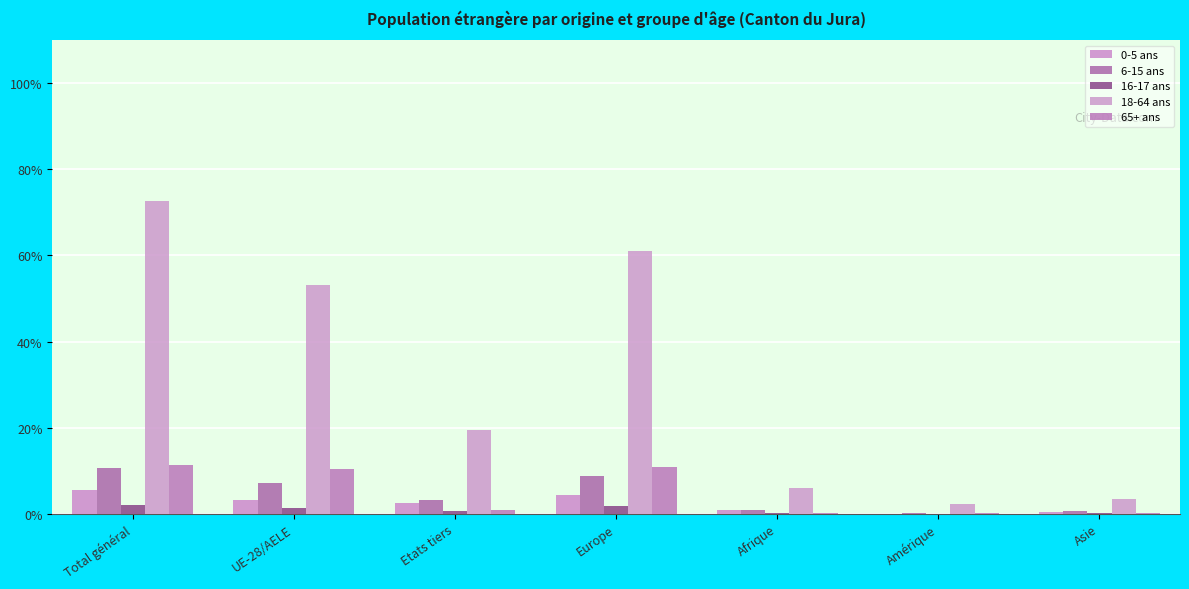

At how many categories does at least one series exceed 5703?

2